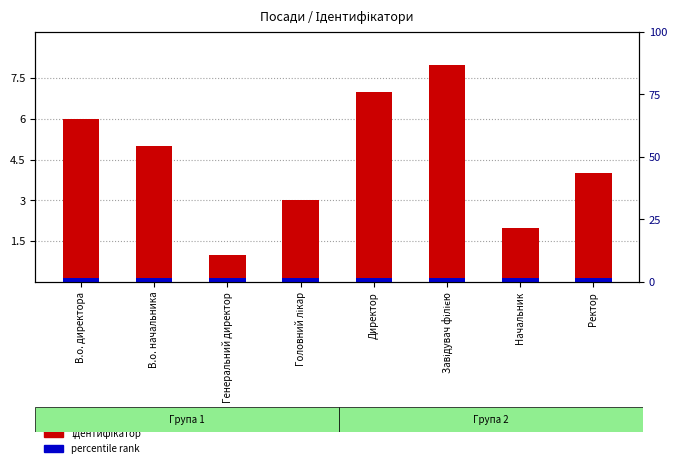

At which category is the sum across all series the highest?

Завідувач філією